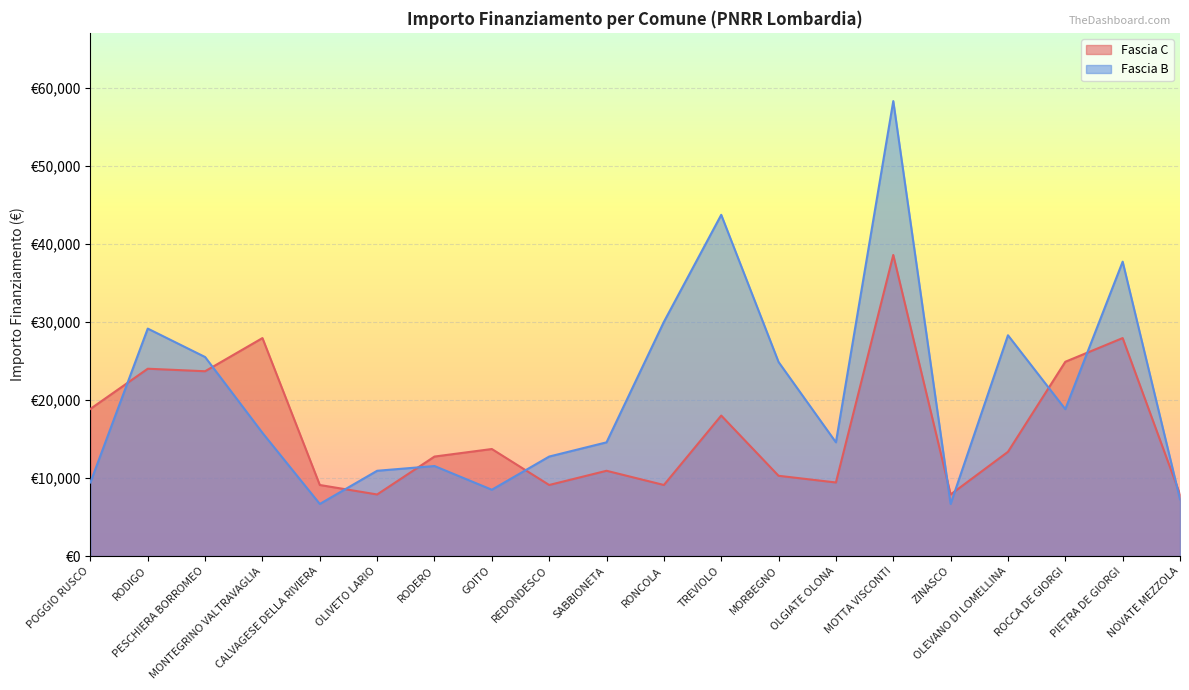

Does the chart display data point markers on the line(s)?

No